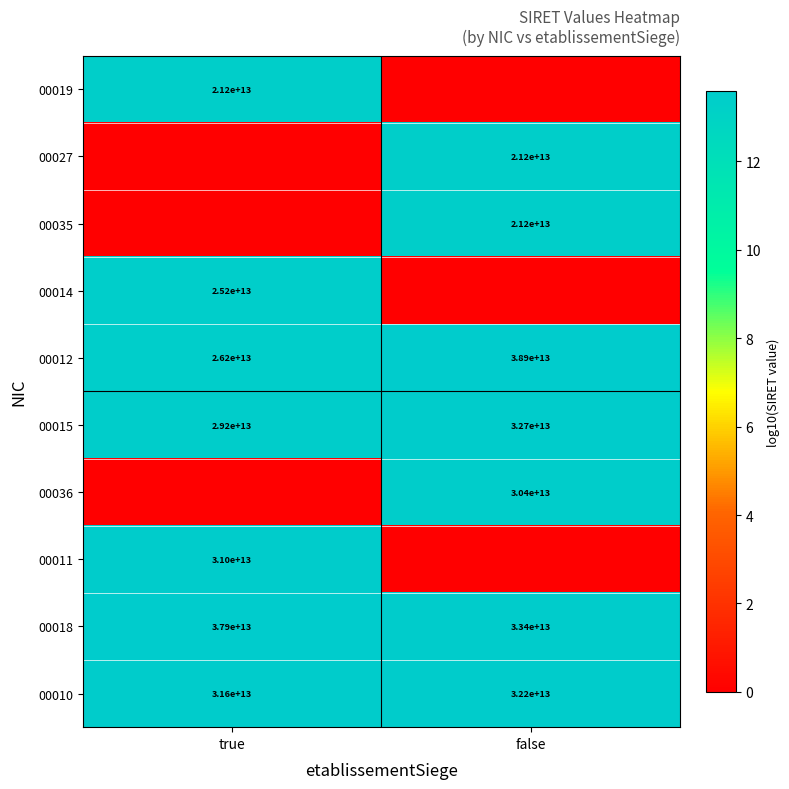

List the labels in order of 00018 value, smallest first.

false, true